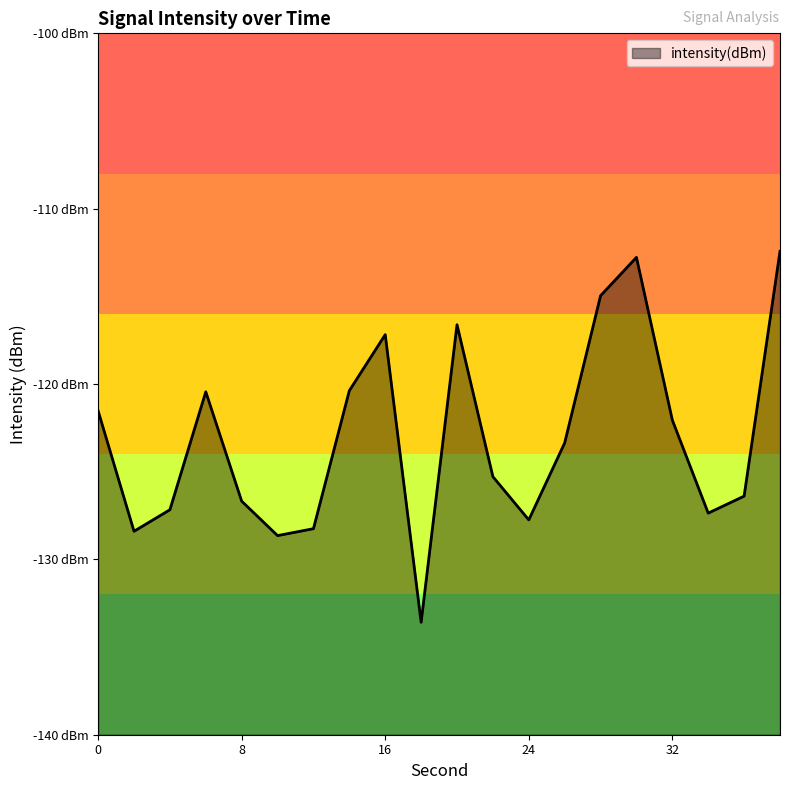

The value at 14 is -39.1. True or false?

False